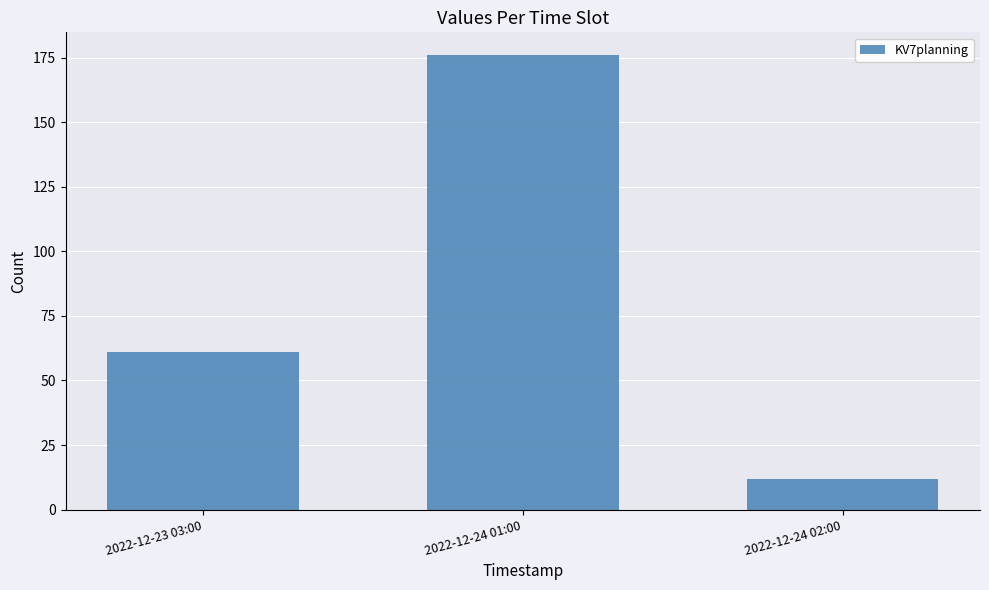

How many data points are less than 61?

1